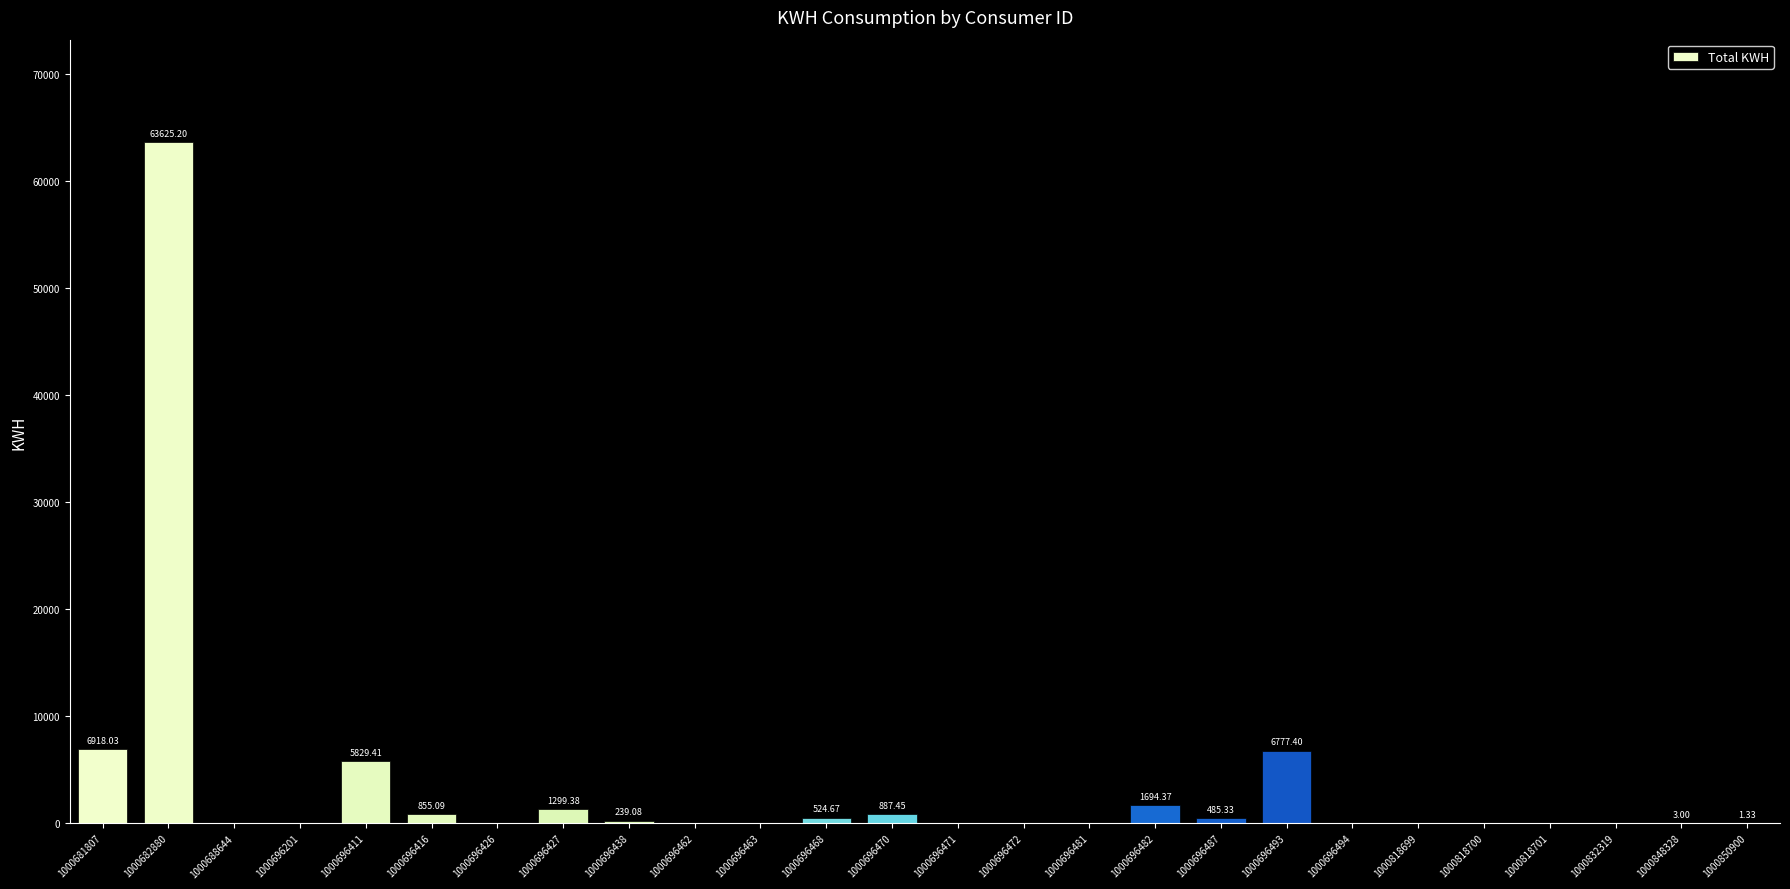

What is the sum of the values at 1000696493 and 1000696416?

7632.5